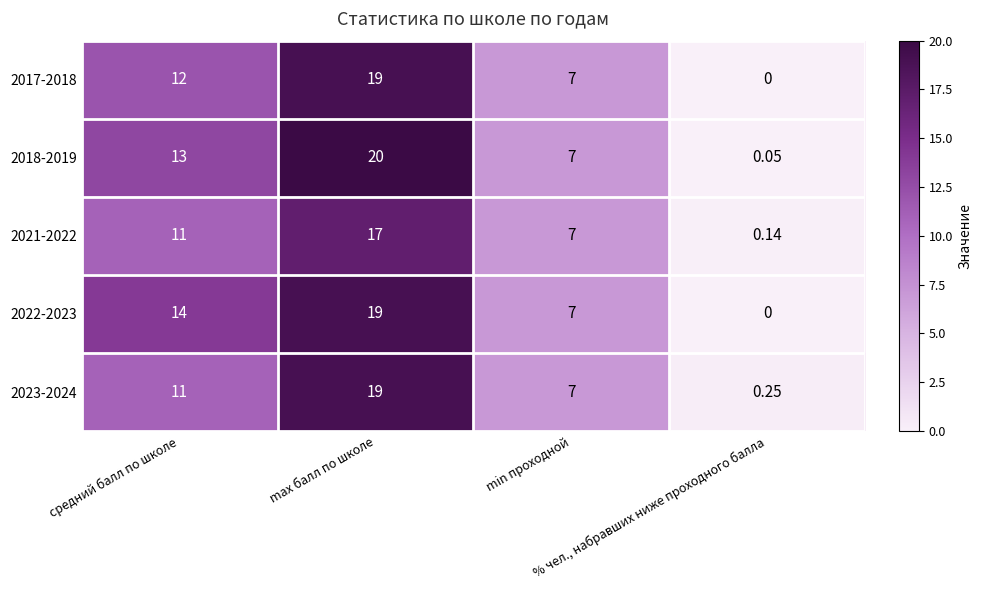

List the series in order of their peak value, highest first.

2018-2019, 2017-2018, 2022-2023, 2023-2024, 2021-2022